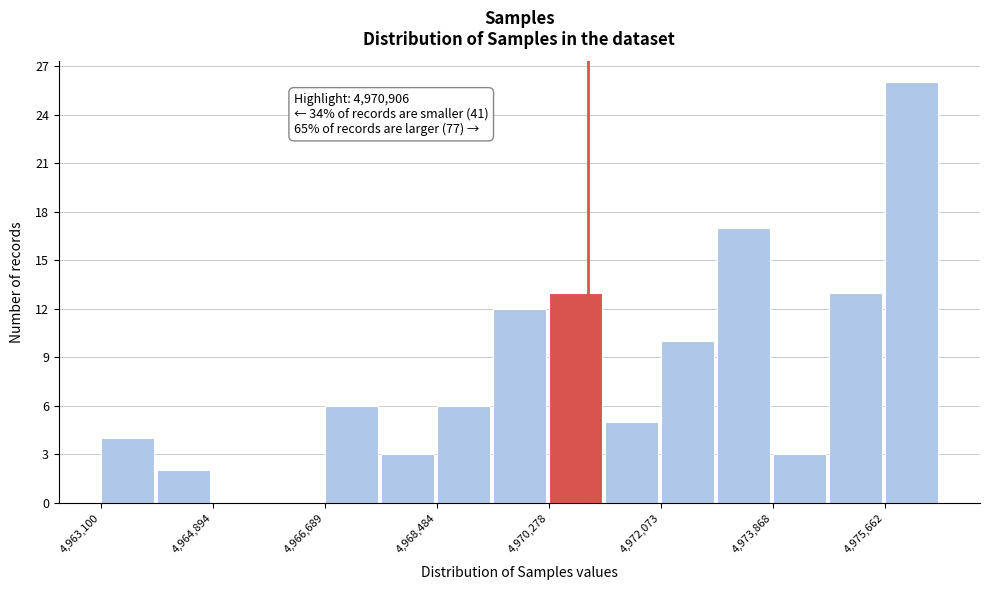

Over which range of the x-axis is the bar tallest?

4975600 to 4976600